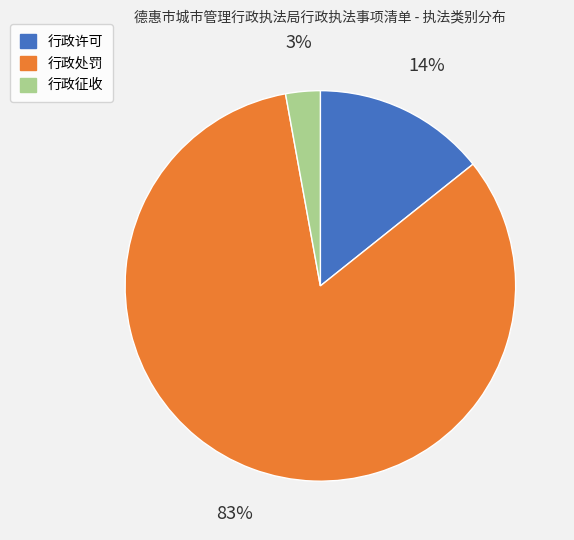

Does 行政许可 represent more than half of the total?

No